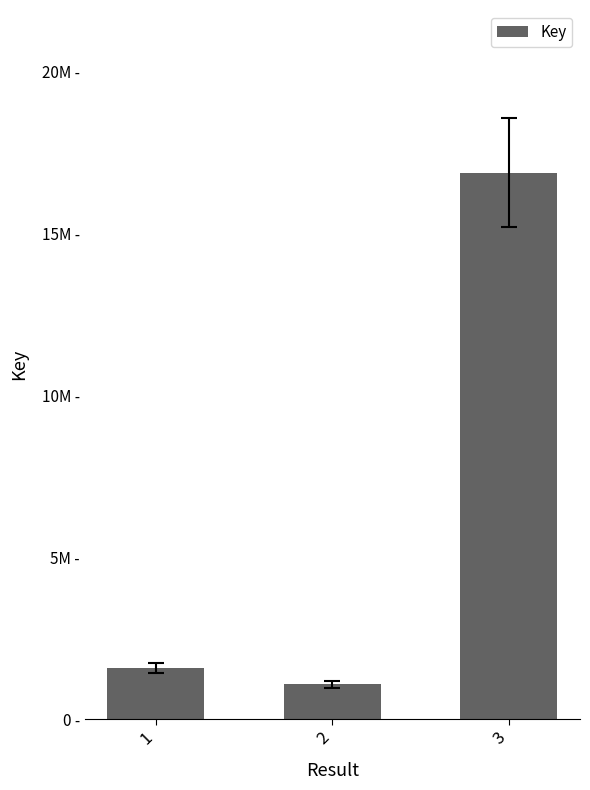

Are the bars horizontal?

No